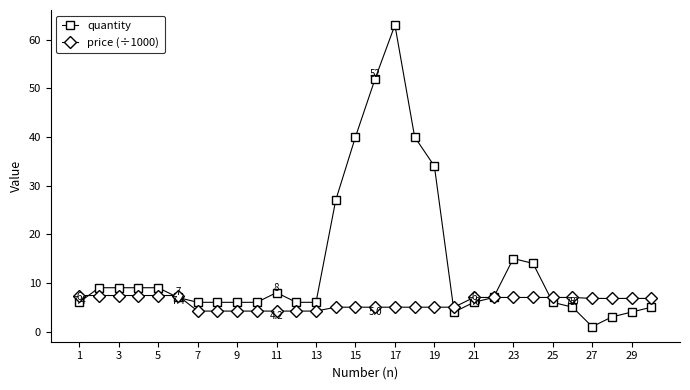

What is the maximum value shown in the chart?

63.0